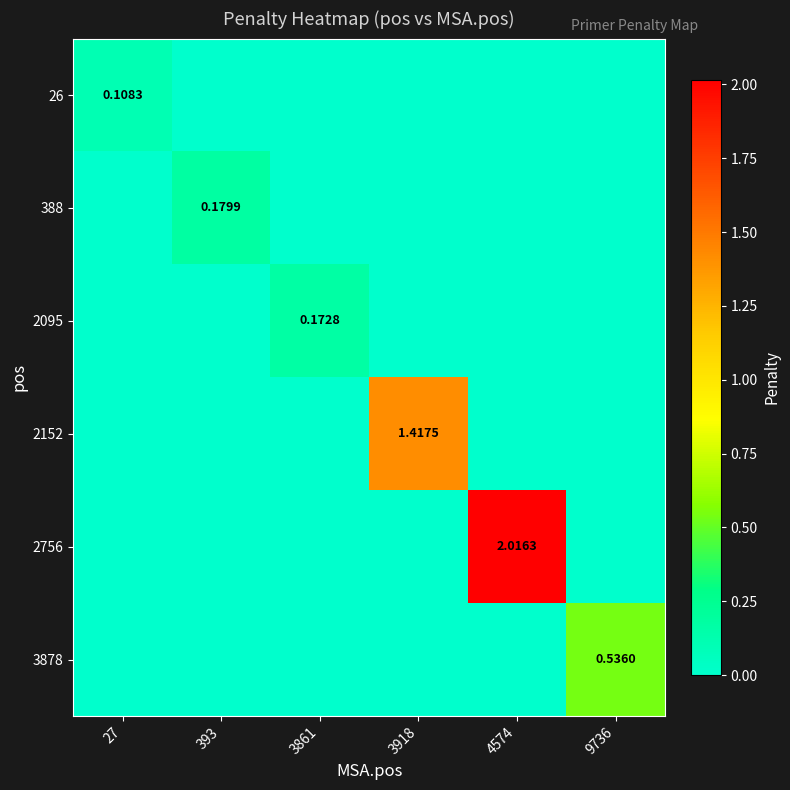

What is the total value across all series at 393?

0.2